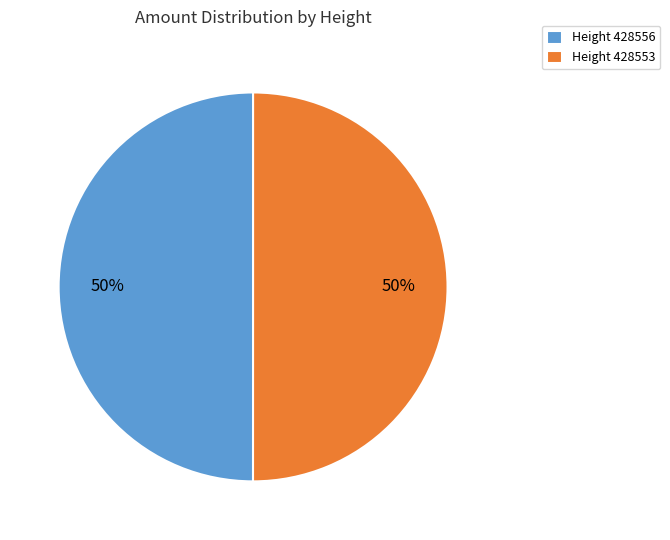

How many slices are in this pie chart?

2